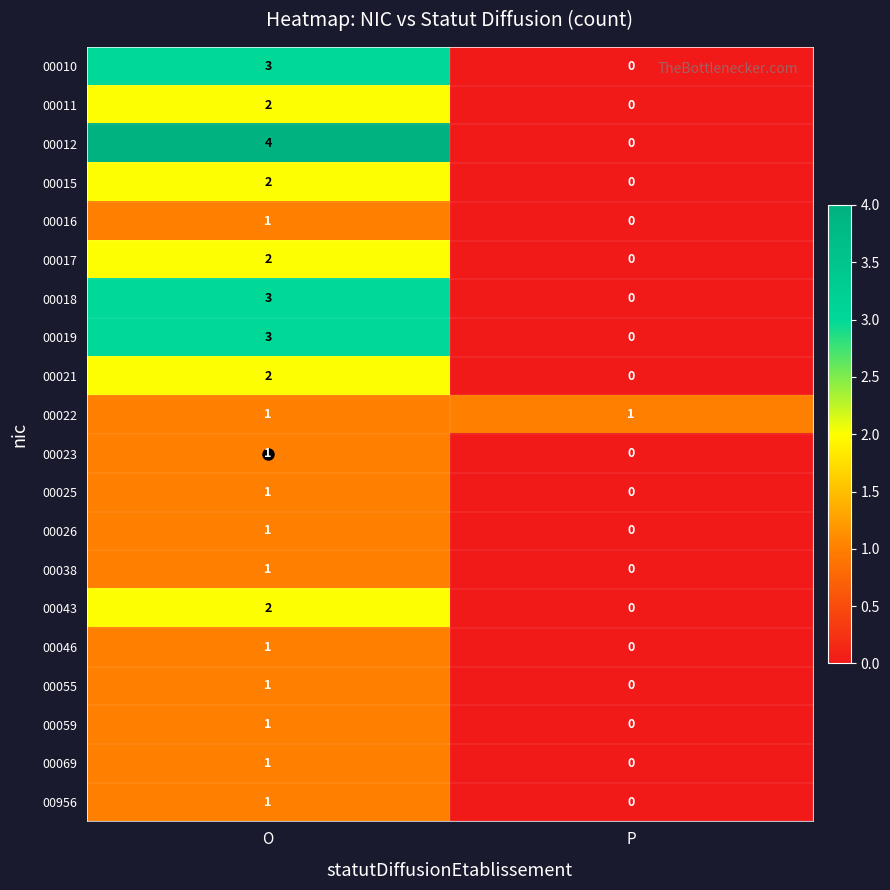

At which category is the sum across all series the highest?

O